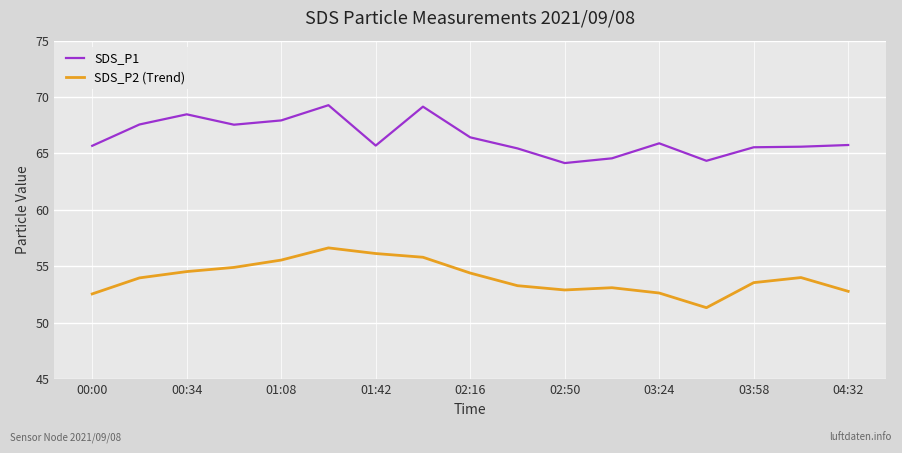

What is the smallest value displayed?

51.3